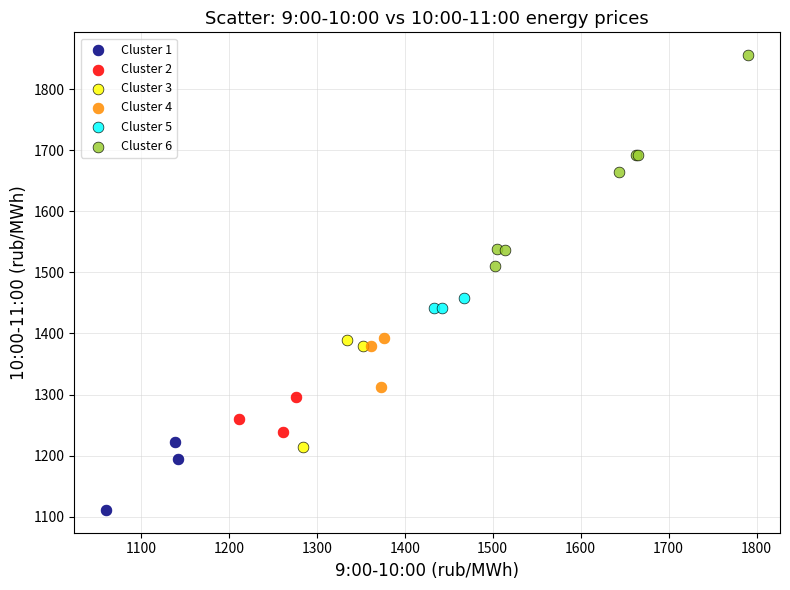

What are all the series names shown in the legend?

Cluster 1, Cluster 2, Cluster 3, Cluster 4, Cluster 5, Cluster 6